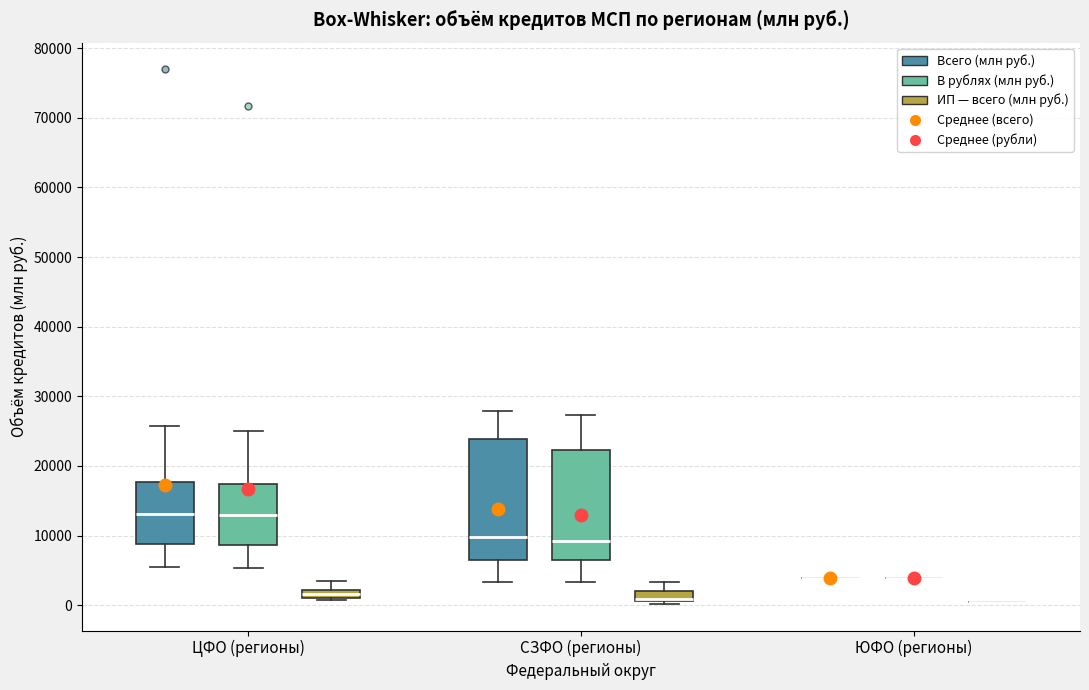

Comparing the boxes themselves (not the whiskers), which one is the tallest?

СЗФО (регионы) (Всего (млн руб.))